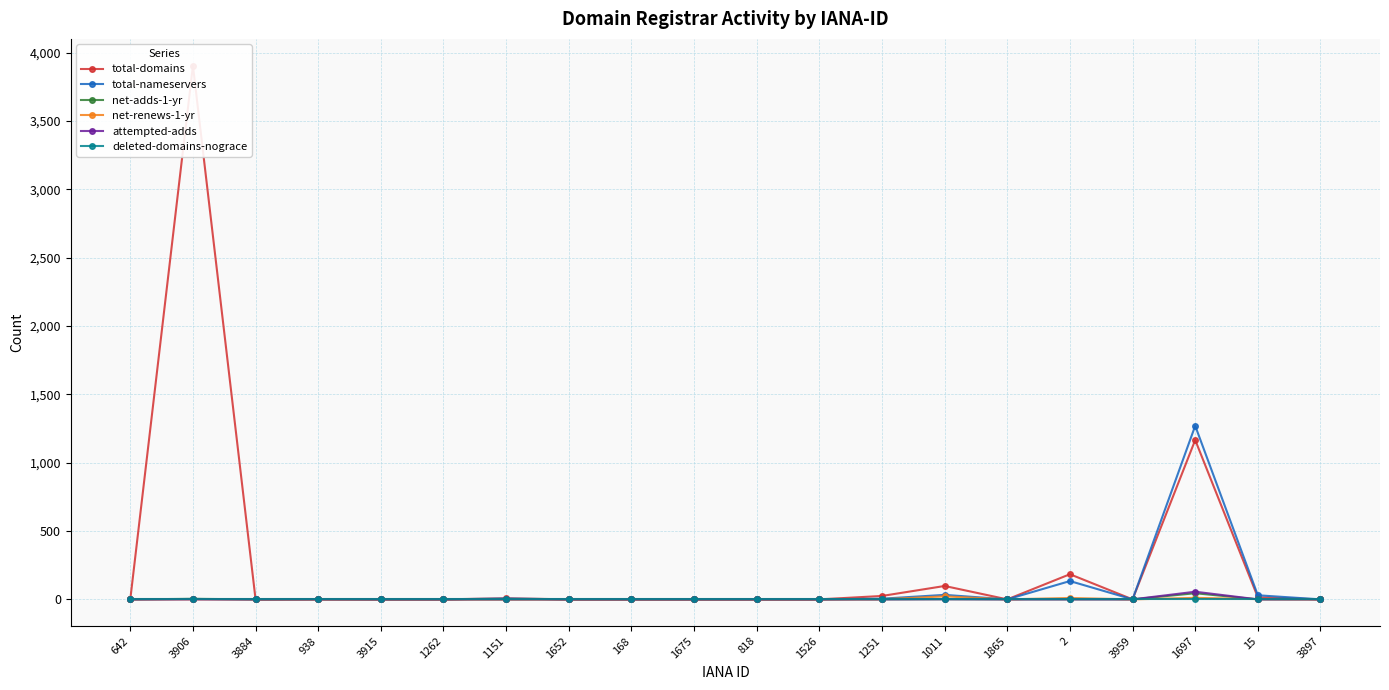

How many lines are shown in the chart?

6